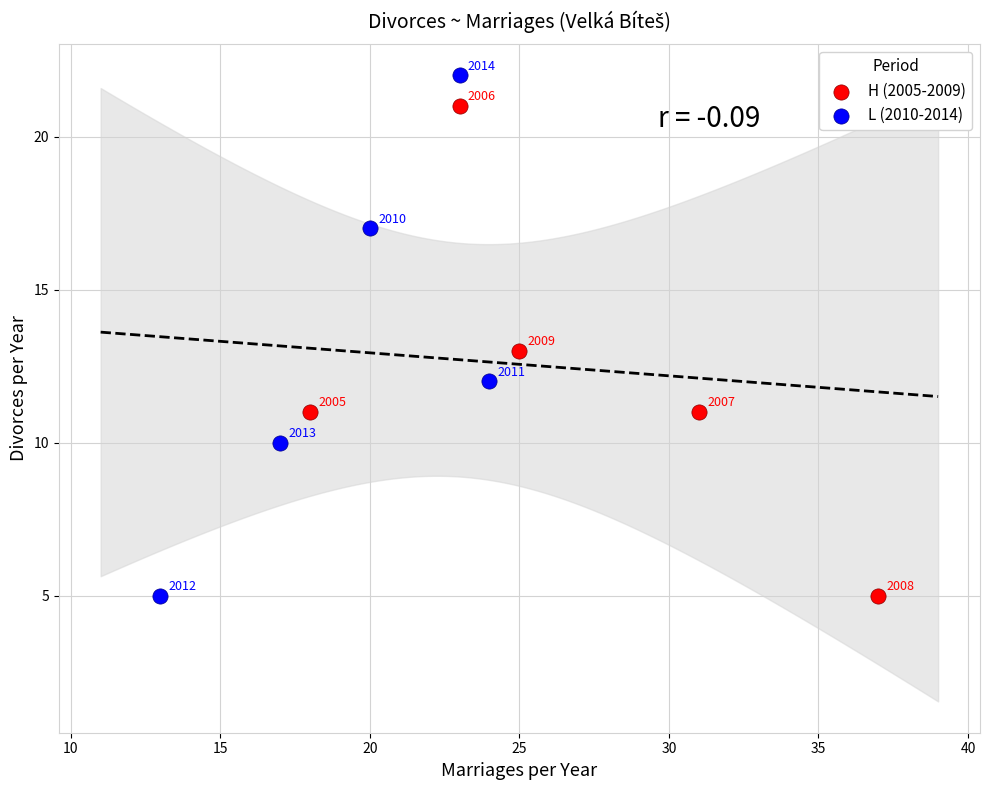

Which series has the widest spread of Y values?

L (2010-2014)